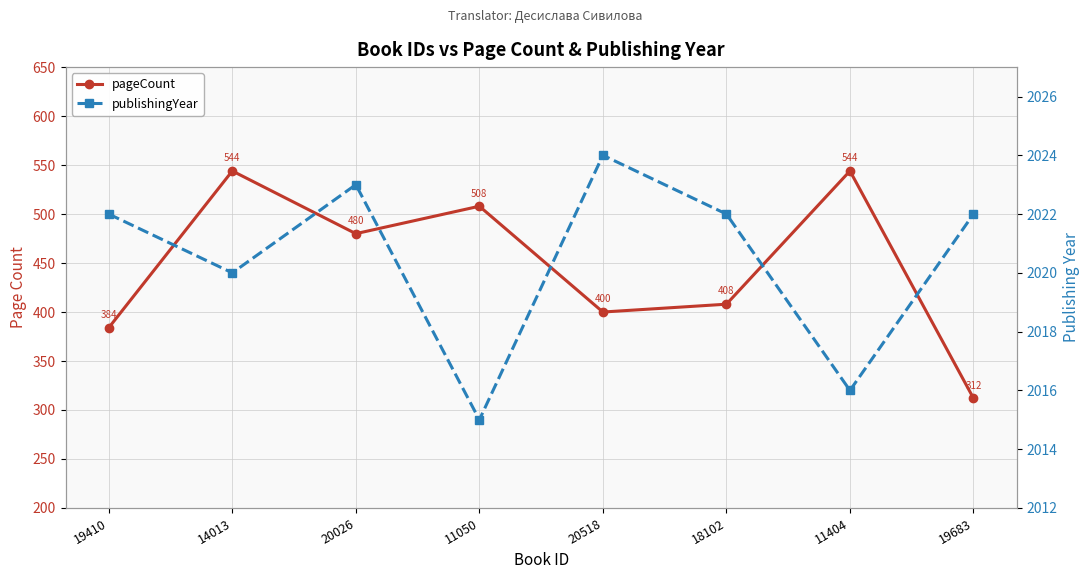

Reading left to right, transcribe all the data shown in this chart.

pageCount: 19410=384	14013=544	20026=480	11050=508	20518=400	18102=408	11404=544	19683=312
publishingYear: 19410=2022	14013=2020	20026=2023	11050=2015	20518=2024	18102=2022	11404=2016	19683=2022